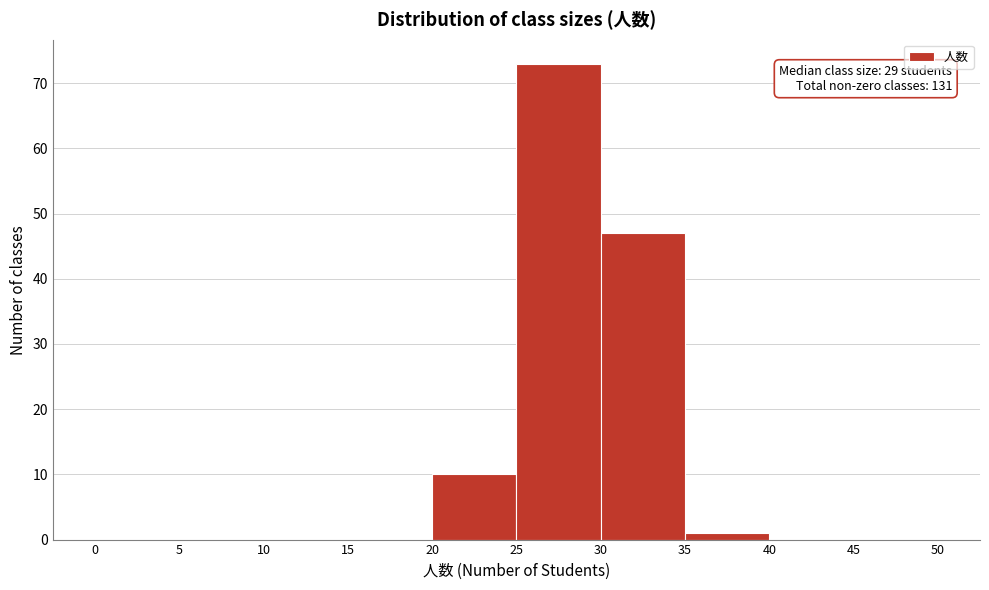

Which range on the x-axis has the tallest bar?

25 to 30